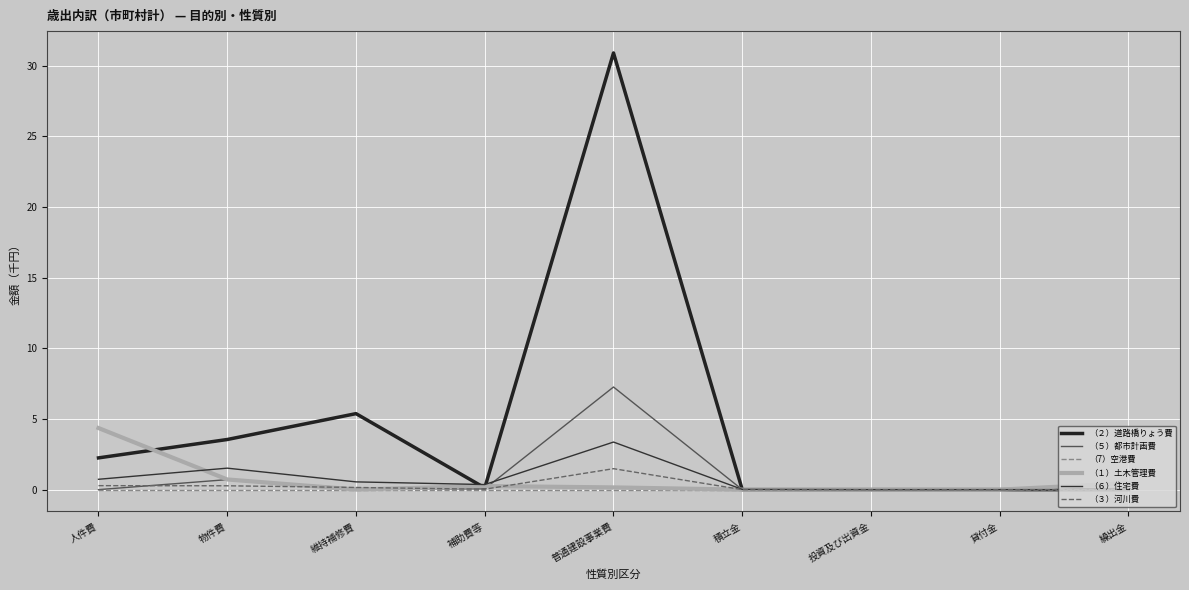

Is this an area chart (filled region under the line)?

No